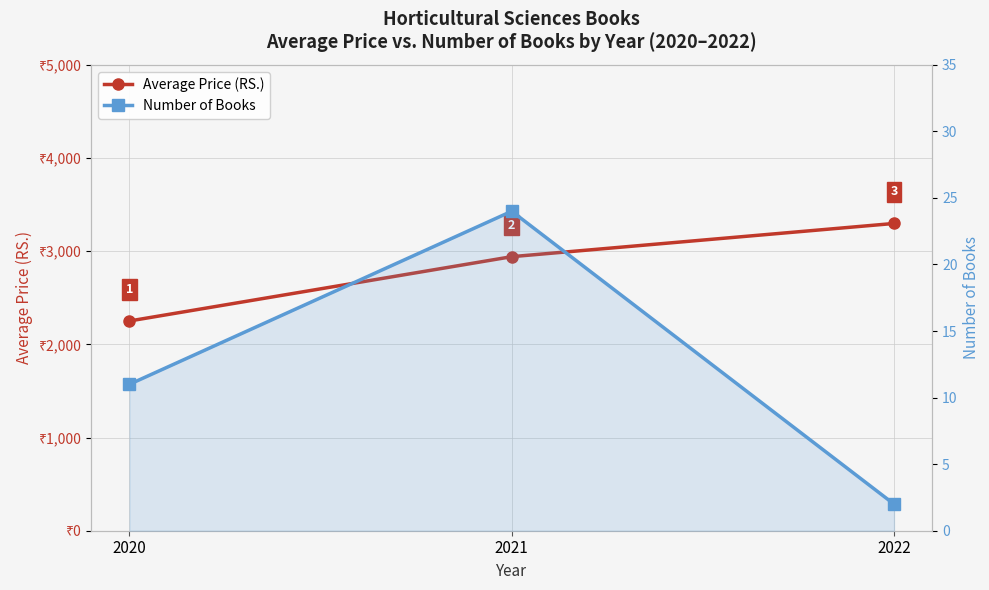

Reading right to left, list all the values displayed in this chart.

Average Price (RS.): 3297.5	2941.0	2250.9
Number of Books: 2.0	24.0	11.0